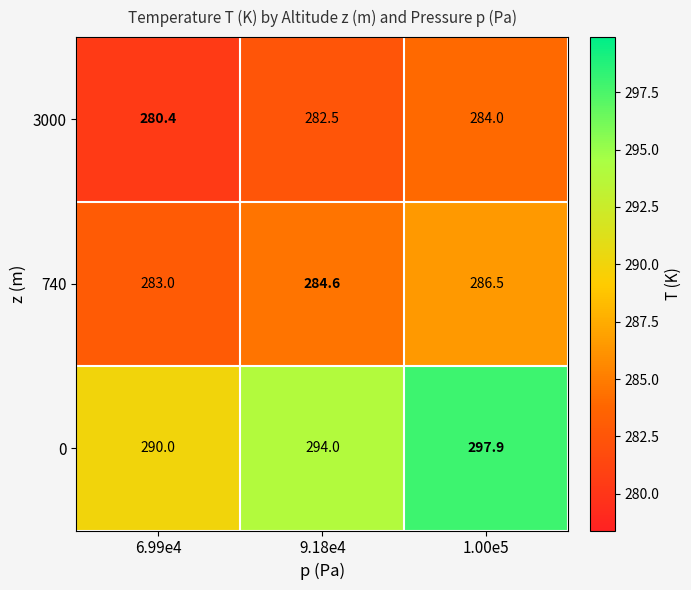

At how many categories does at least one series exceed 289?

3